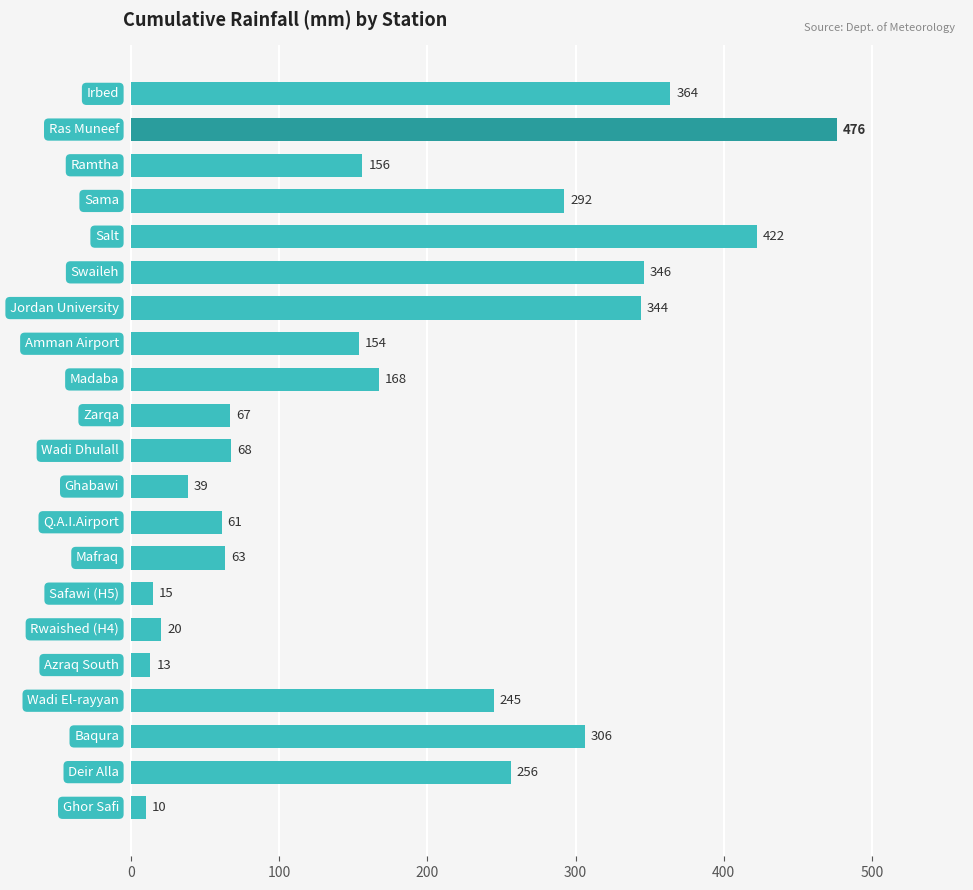

What is the value of the 9th bar from the top?

167.5